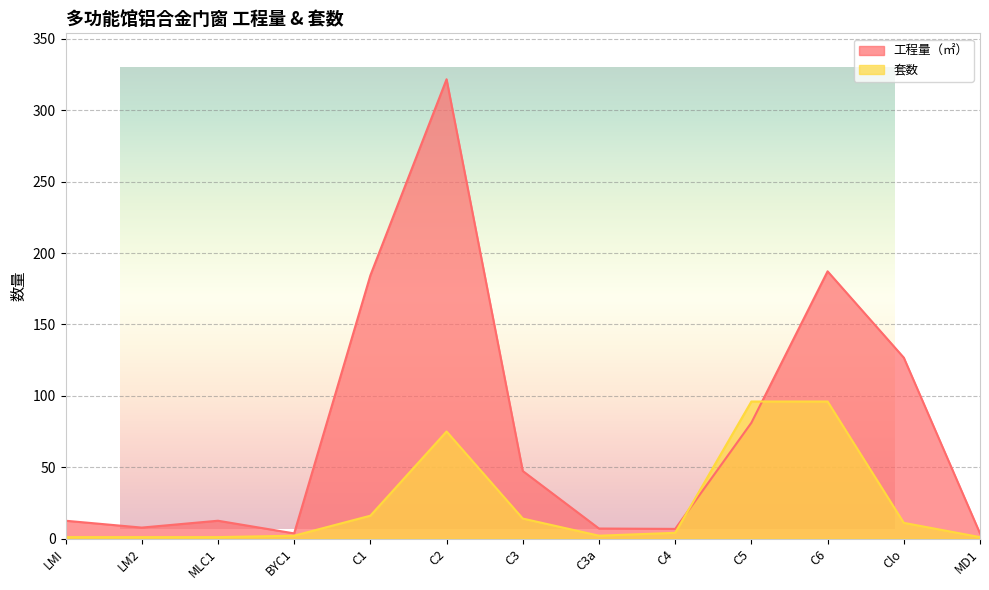

Between C3 and C6, which is larger?

C6